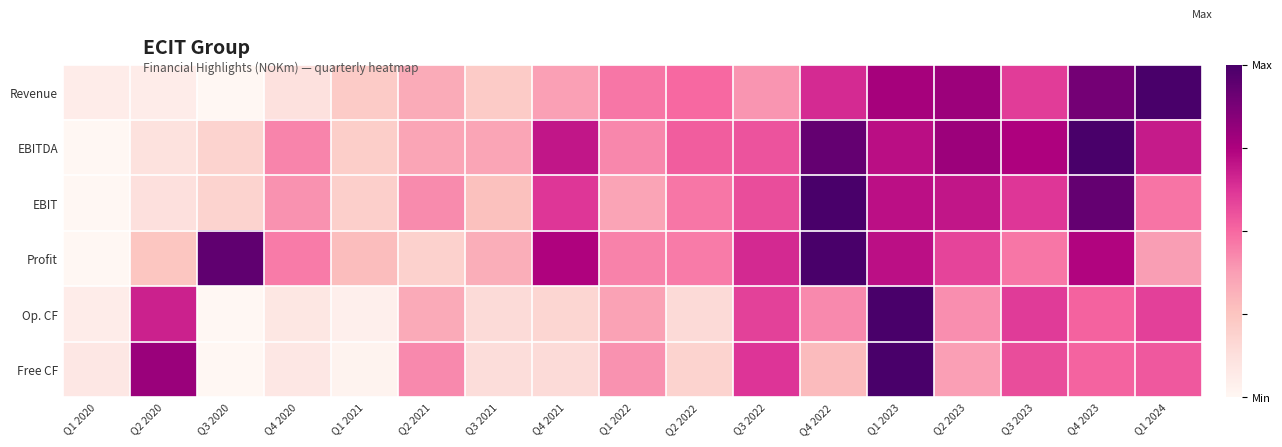

What is the greatest value displayed?

1.0